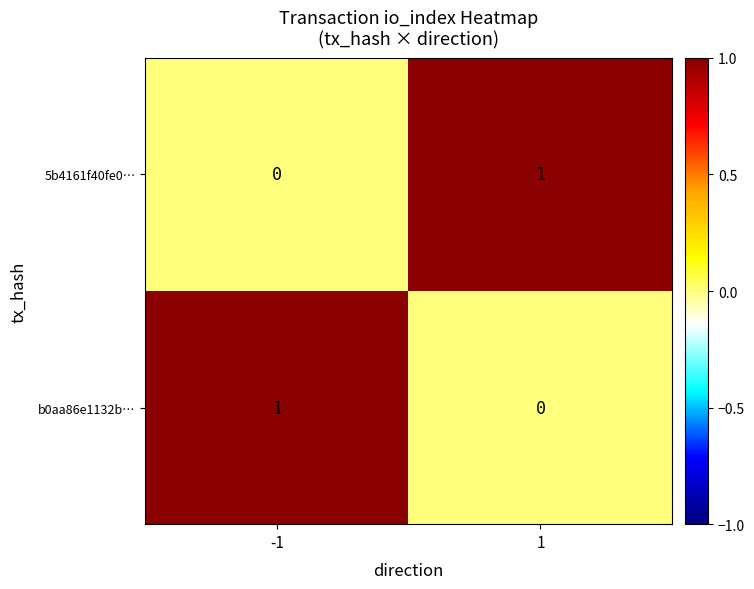

List the labels in order of b0aa86e1132b… value, smallest first.

1, -1